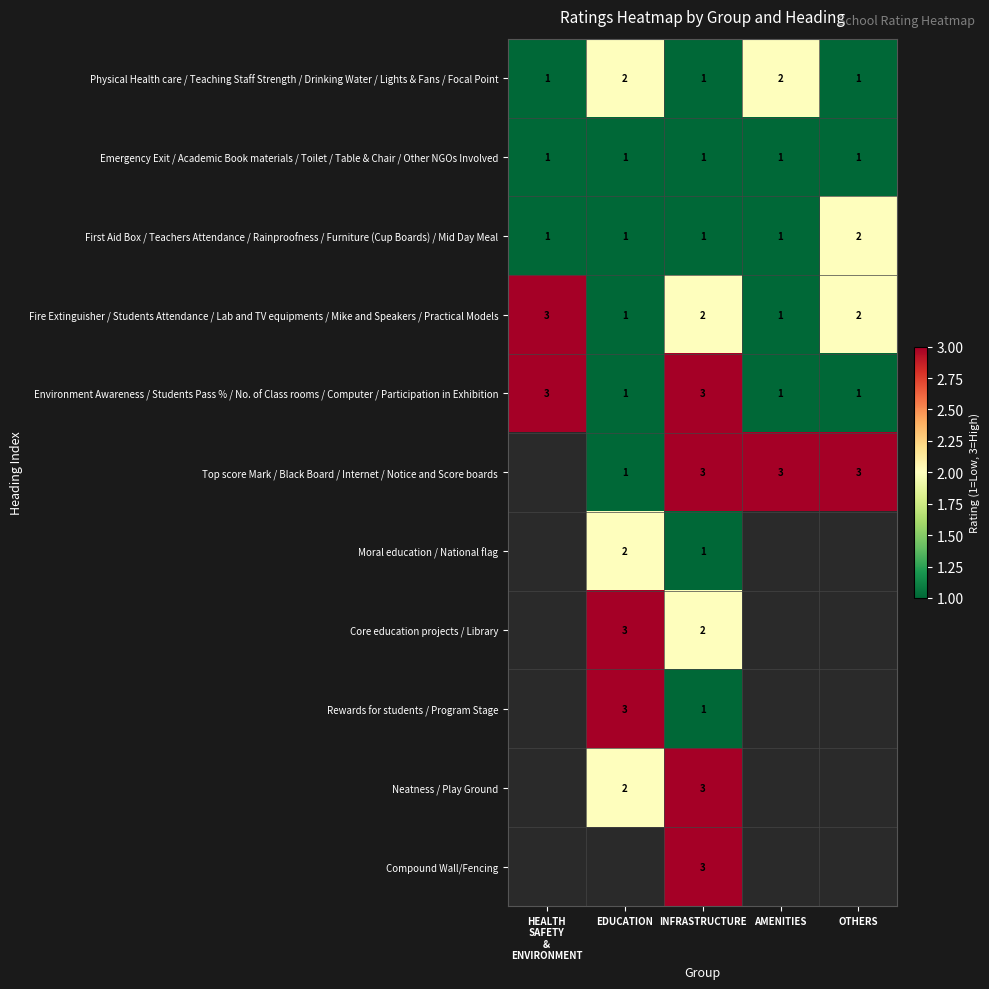

The value of Physical Health care / Teaching Staff Strength / Drinking Water / Lights & Fans / Focal Point at AMENITIES is 2. True or false?

True